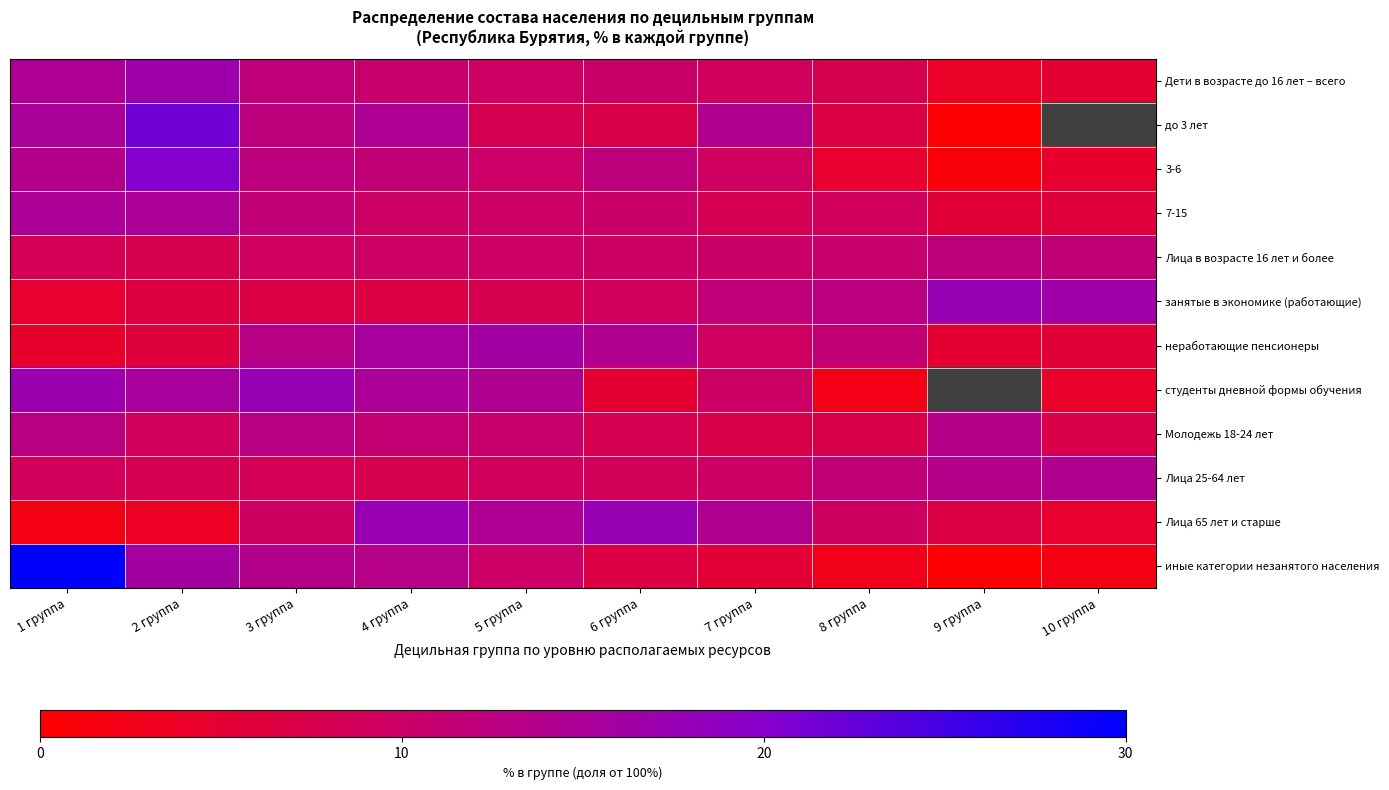

How many data points does each series have?

10